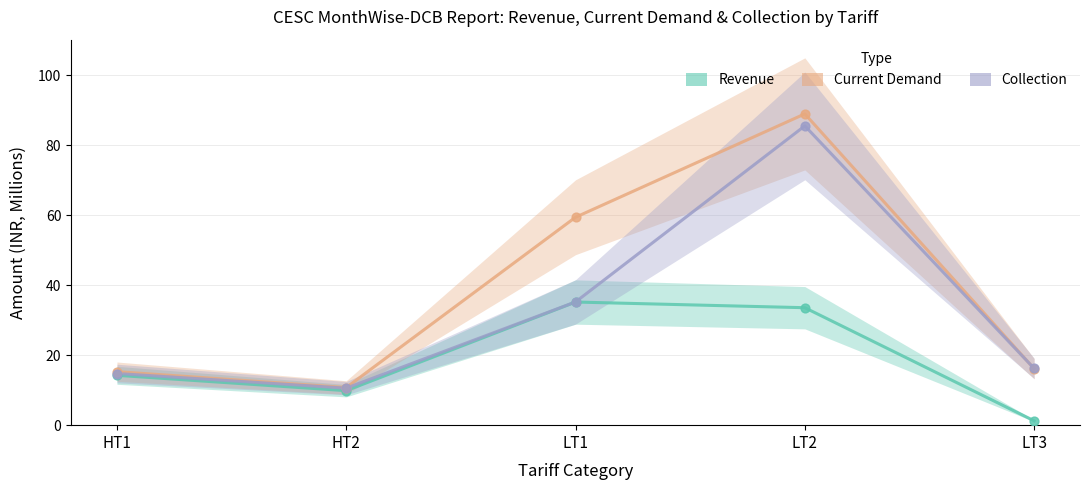

What is the total value across all series at LT3?

33.6